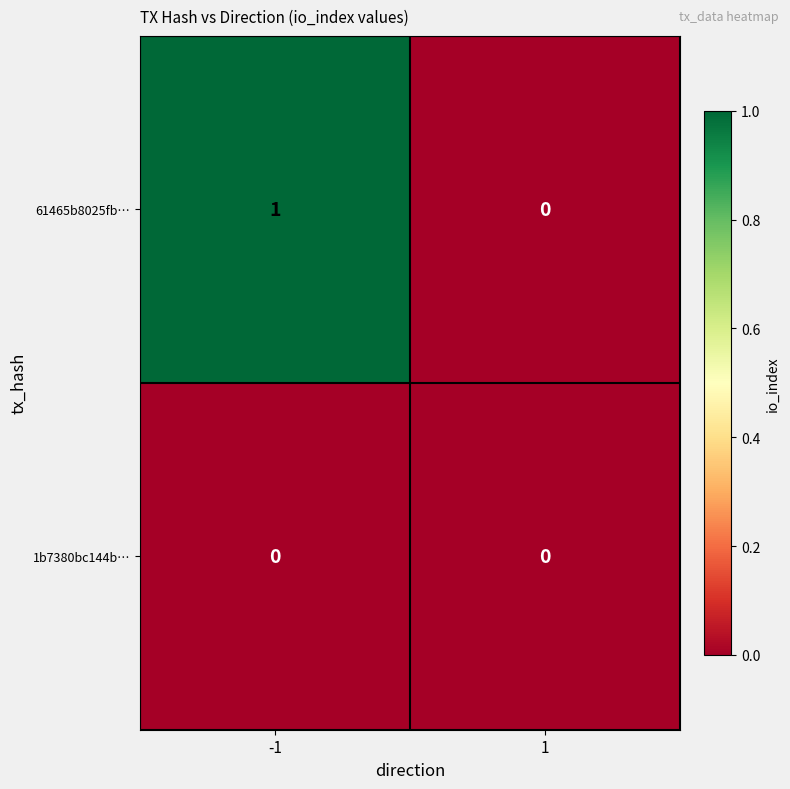

The 61465b8025fb… series shows 0 at 1. True or false?

True